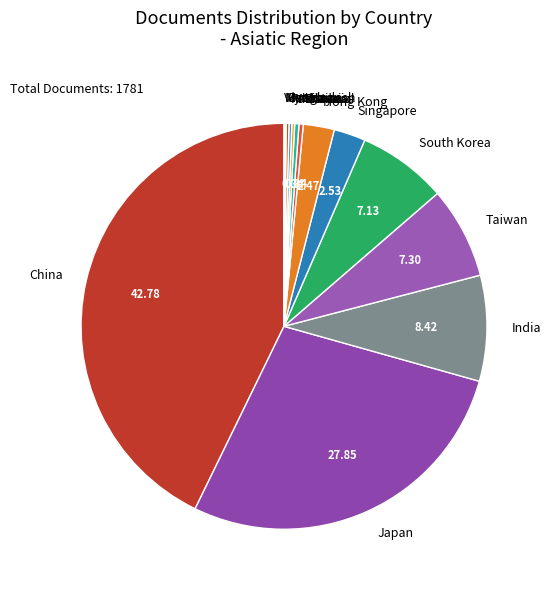

What is the largest slice in the pie chart?

China